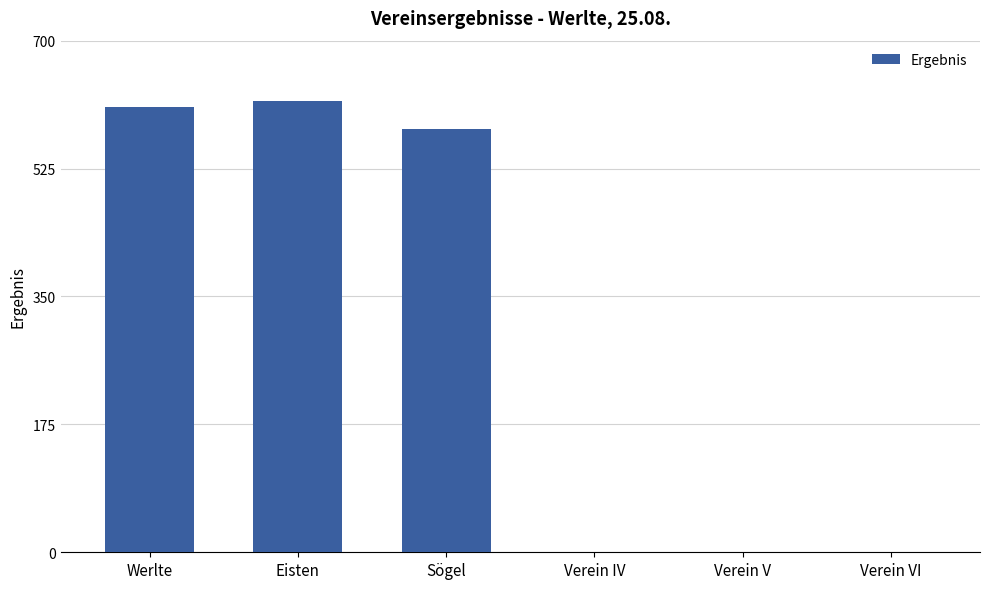

Between Sögel and Verein VI, which is larger?

Sögel